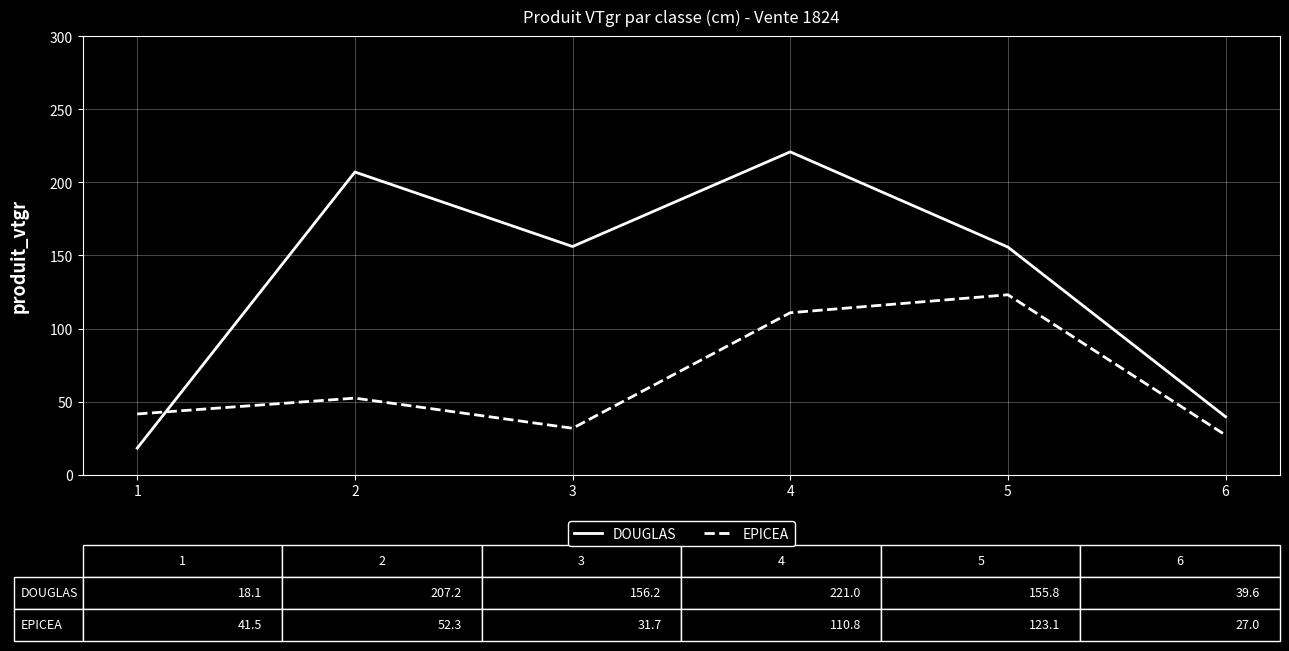

True or false: DOUGLAS and EPICEA intersect in this chart.

True